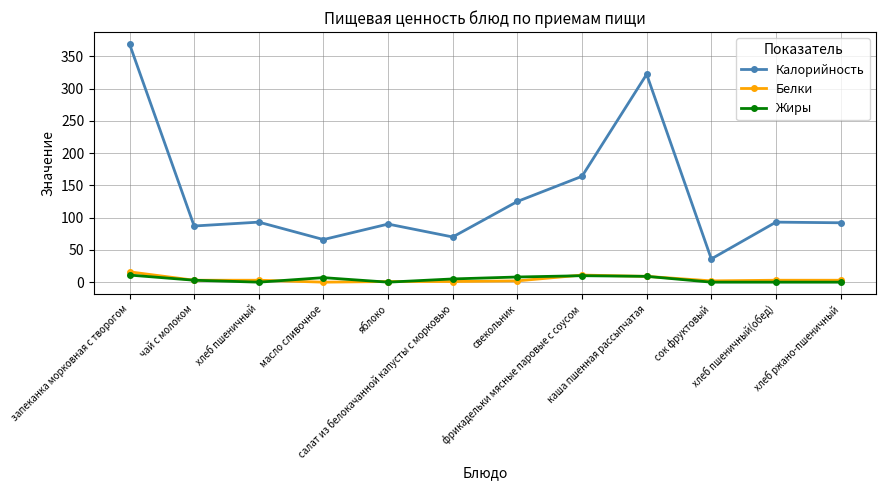

What is the difference between the highest and lowest values at сок фруктовый?

36